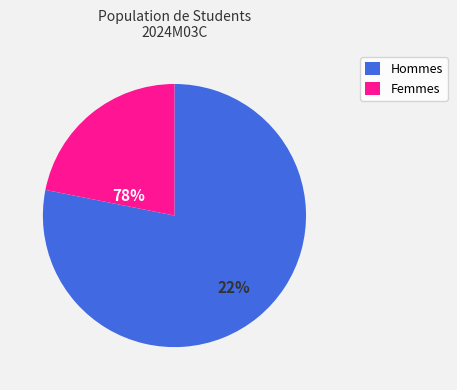

How many segments does this pie chart have?

2